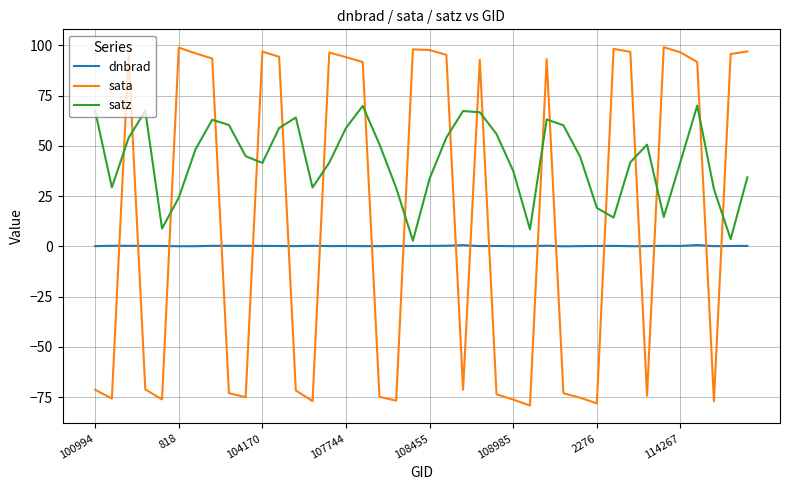

Which series has the largest total across all categories?

satz